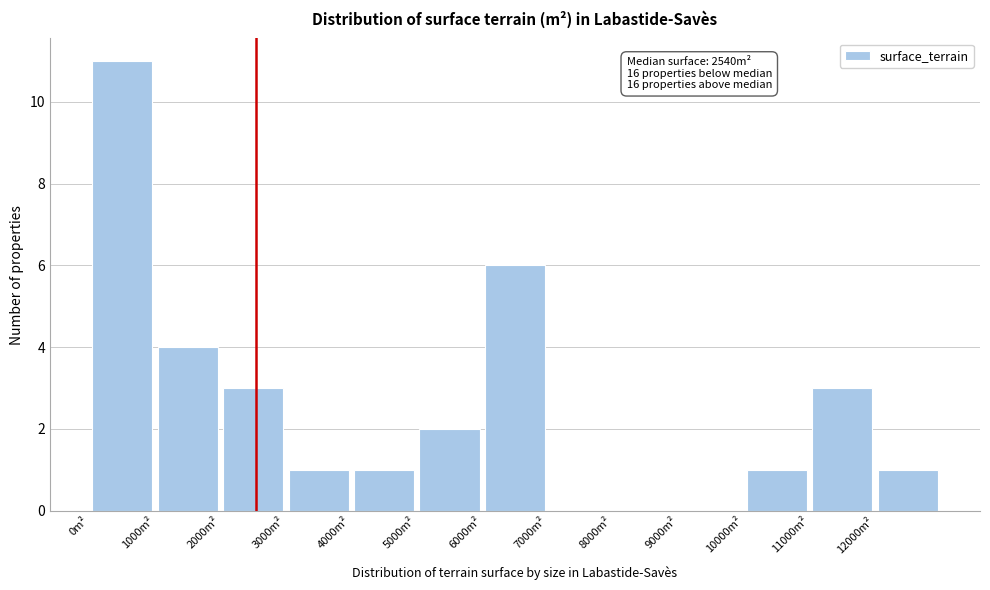

Which range on the x-axis has the tallest bar?

0 to 1000